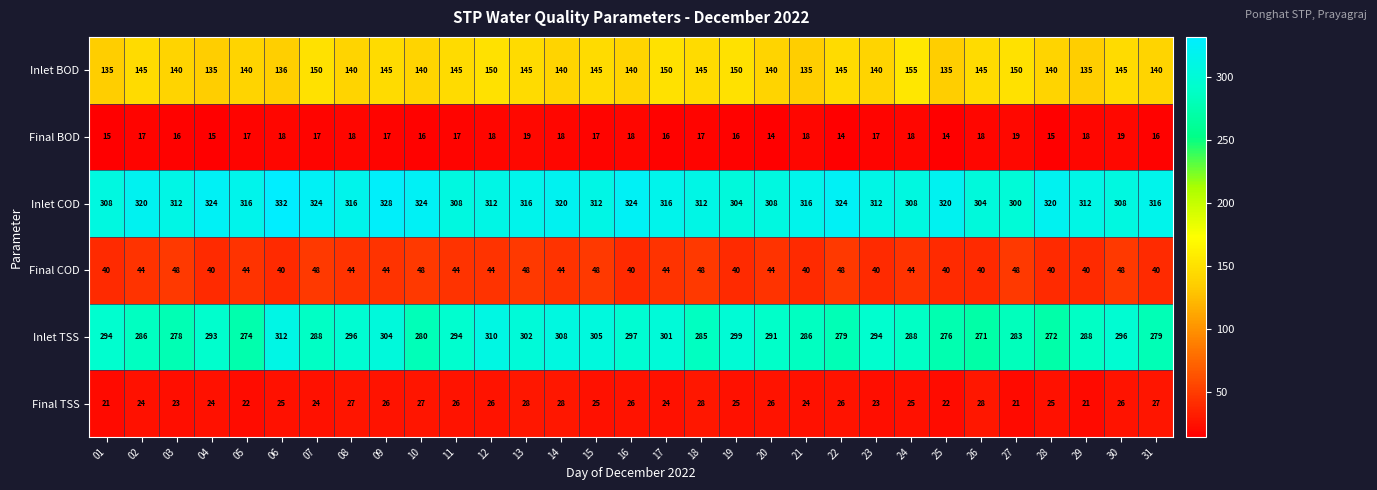

Which series changed the most between 30 and 31?

Inlet TSS